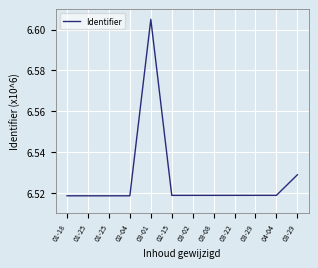

What is the sum of all values?

78.3